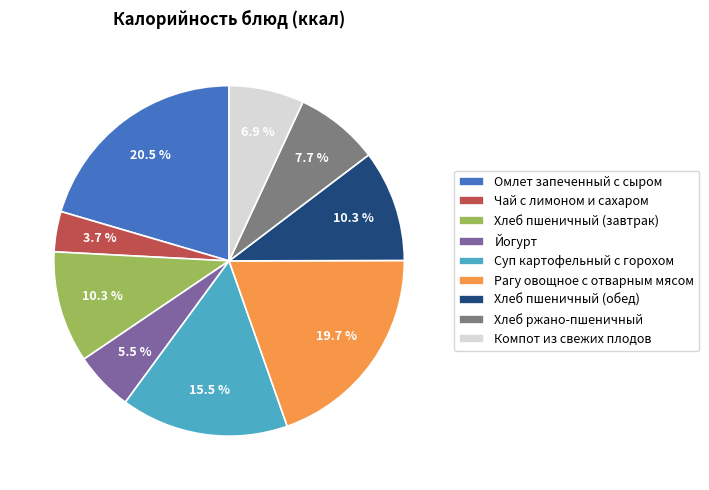

What percentage do Суп картофельный с горохом and Хлеб пшеничный (обед) together represent?

25.8%